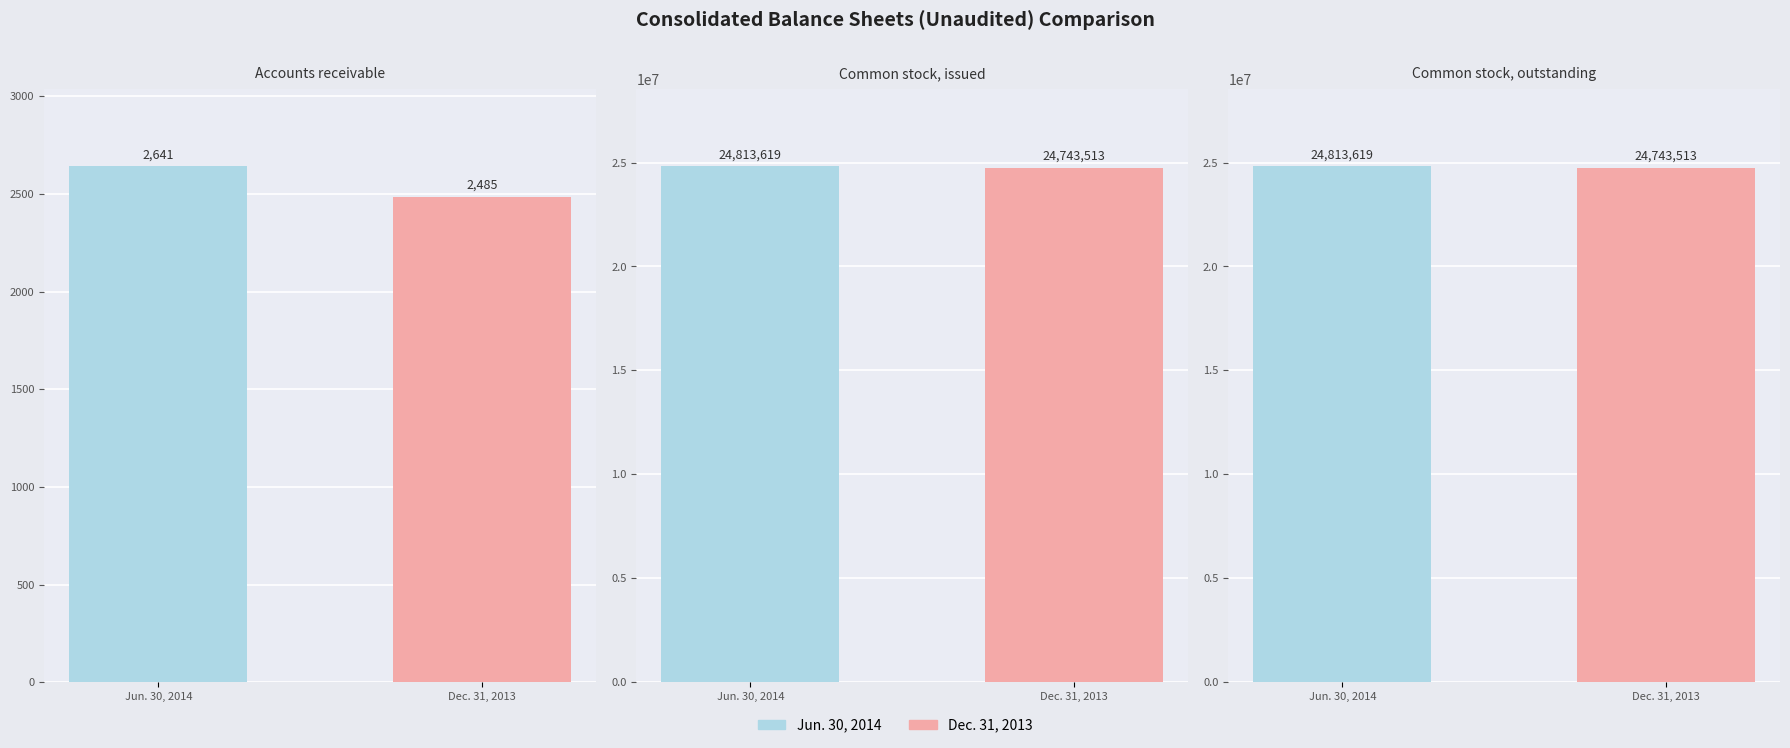

How many bars are there in total?

6